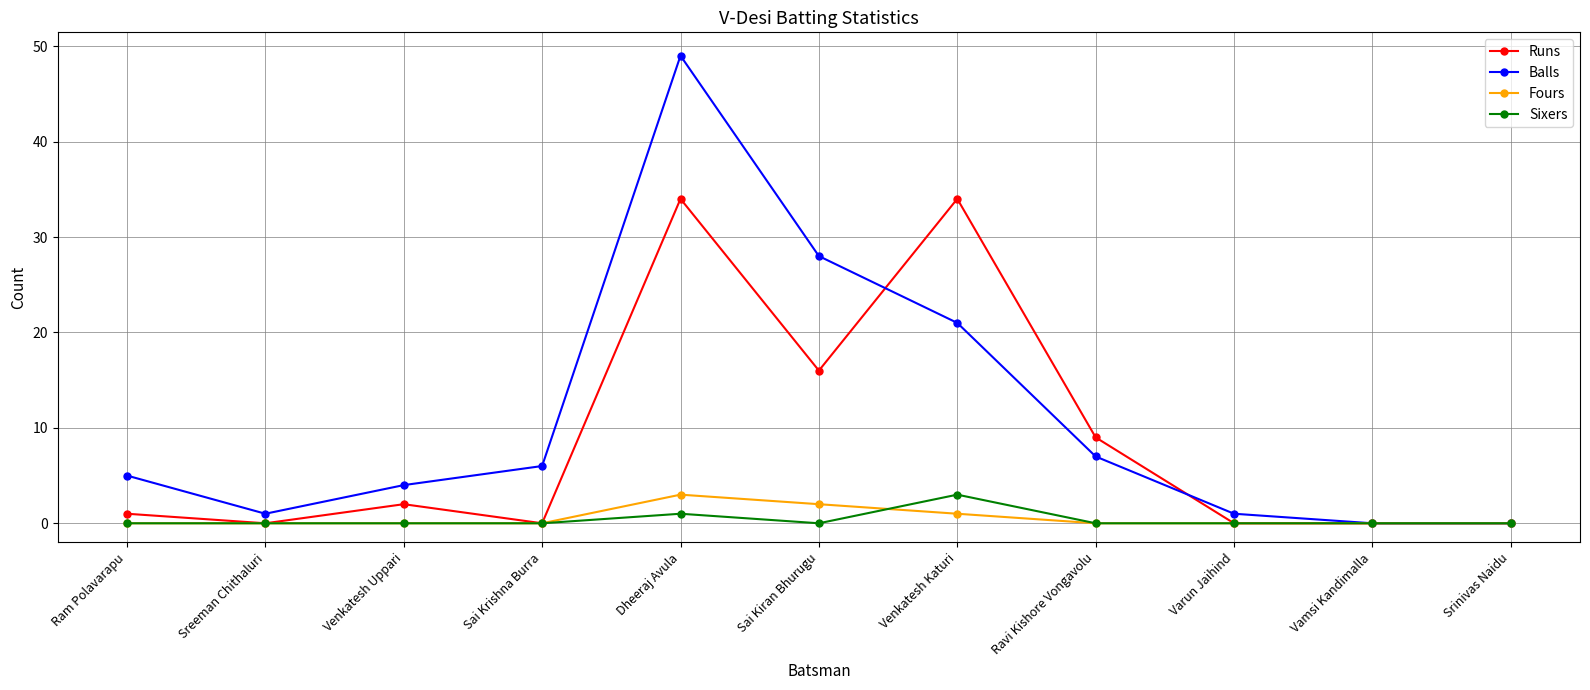

Where is Runs nearest to the value 17?

Sai Kiran Bhurugu